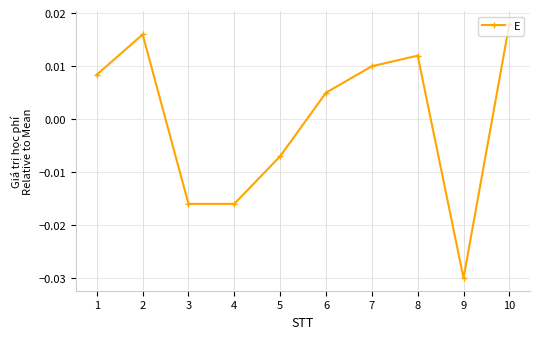

Where is the first local maximum?

2